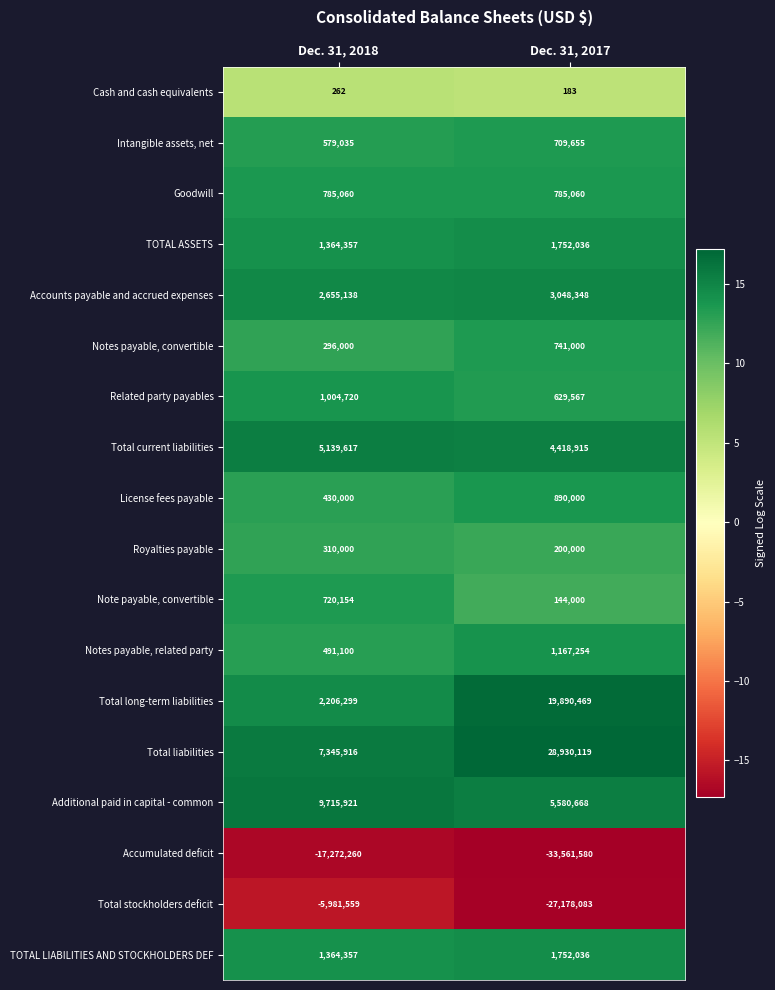

At which label does TOTAL ASSETS reach its minimum?

Dec. 31, 2018